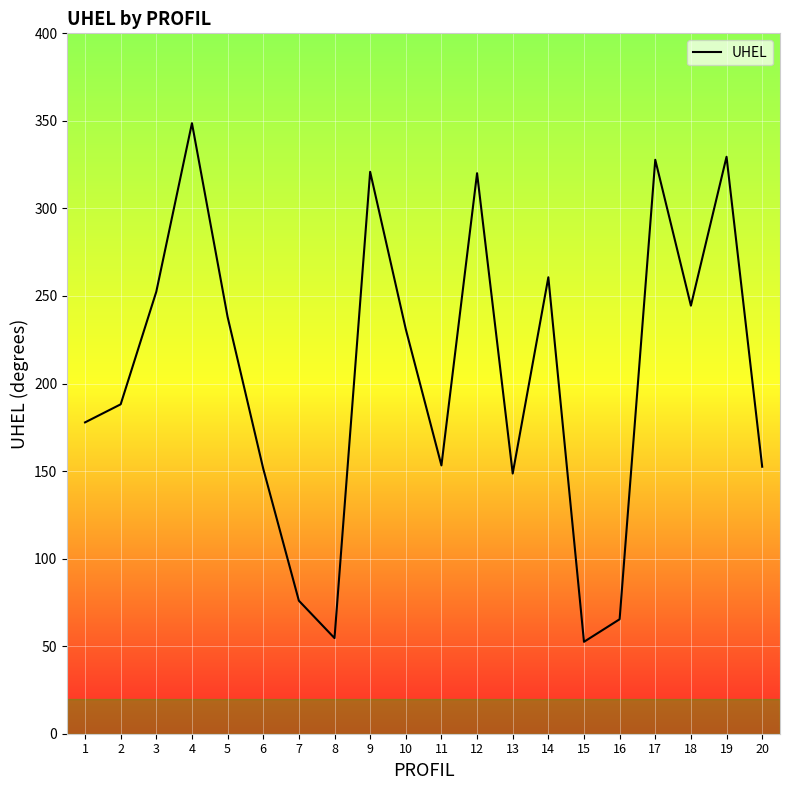

At which label does the data first exceed 231?

3